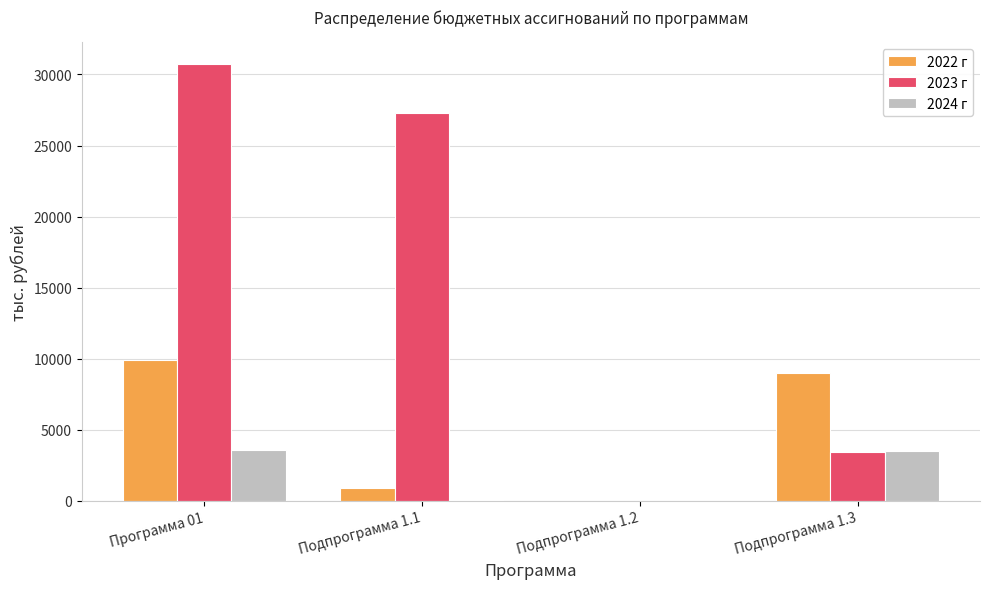

Which category has the highest value in the 2022 г series?

Программа 01